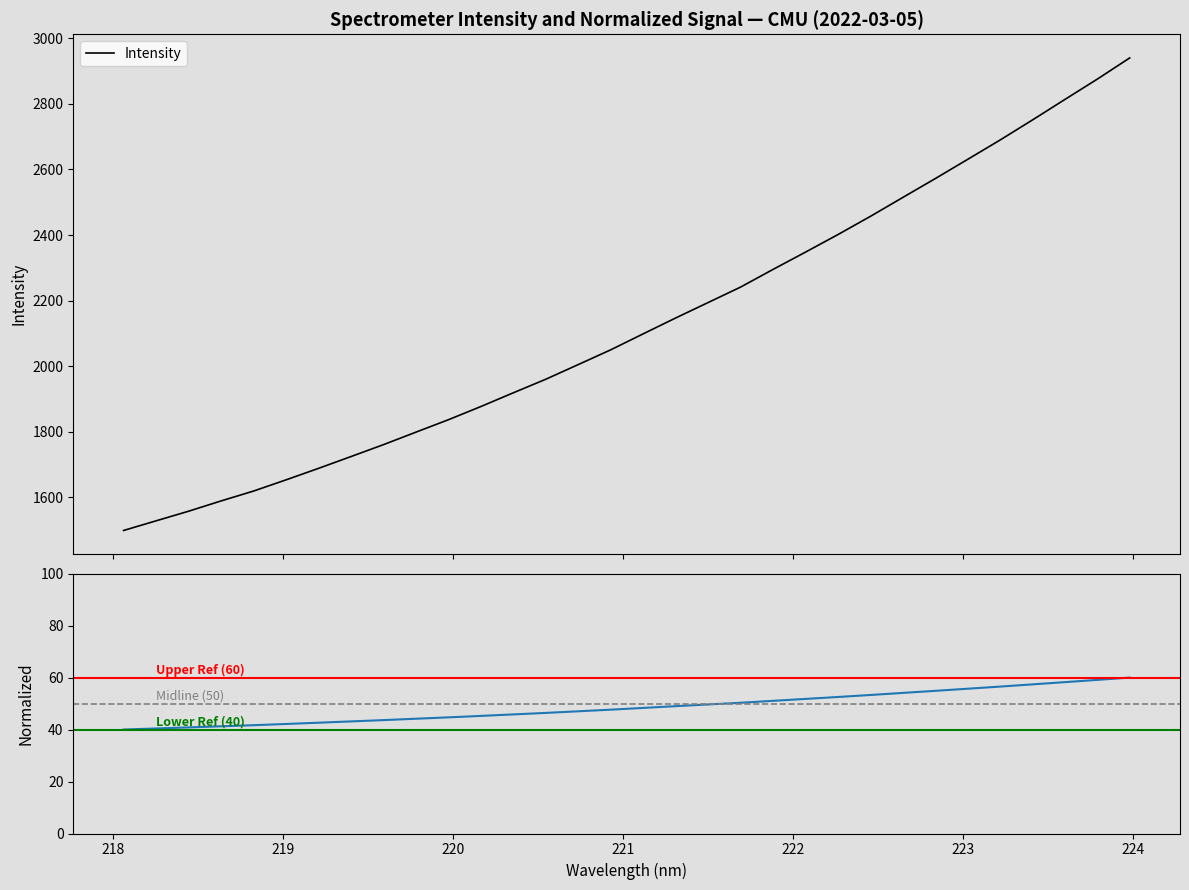

What is the highest value of the Intensity series?

2939.9